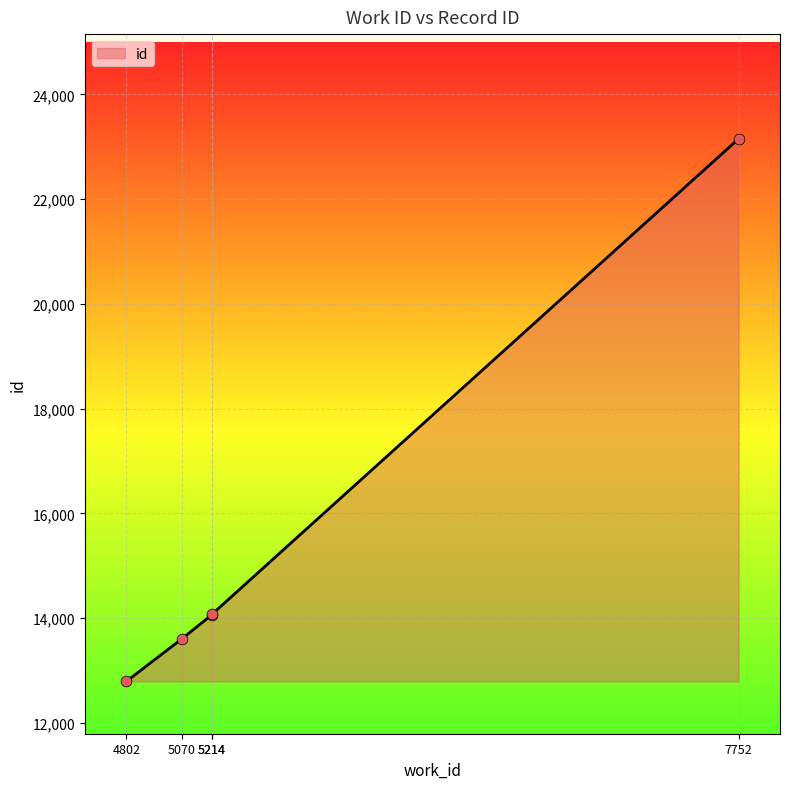

Approximately how many times larger is the value at 5214 compared to 7752?

0.6